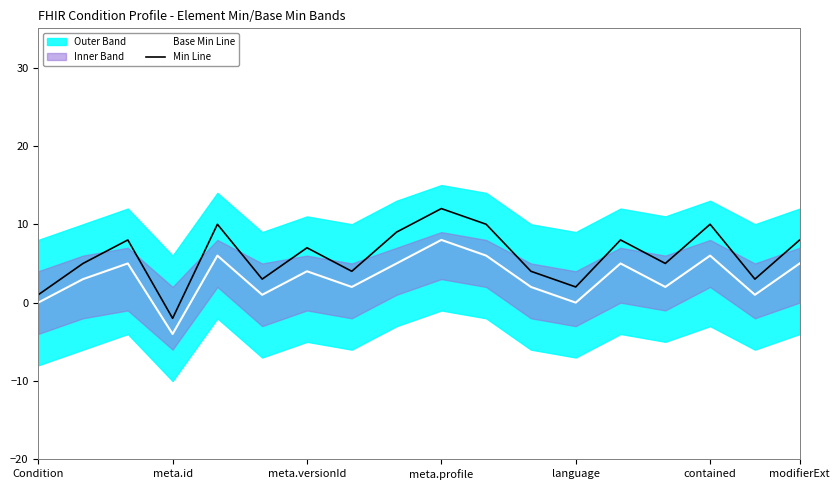

Which series has the largest total across all categories?

Min Line